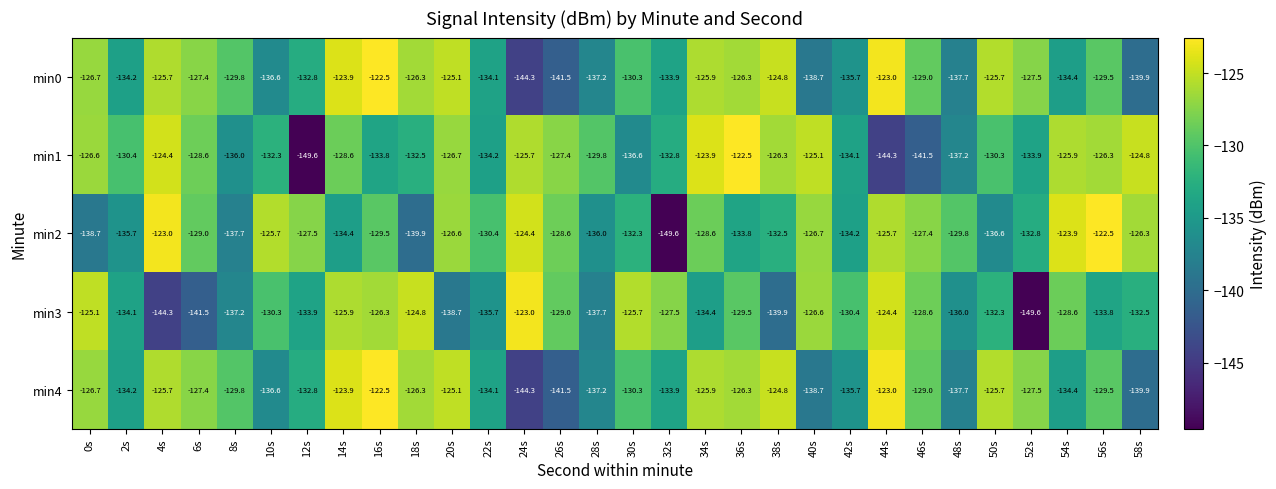

Which series changed the most between 4s and 54s?

min3